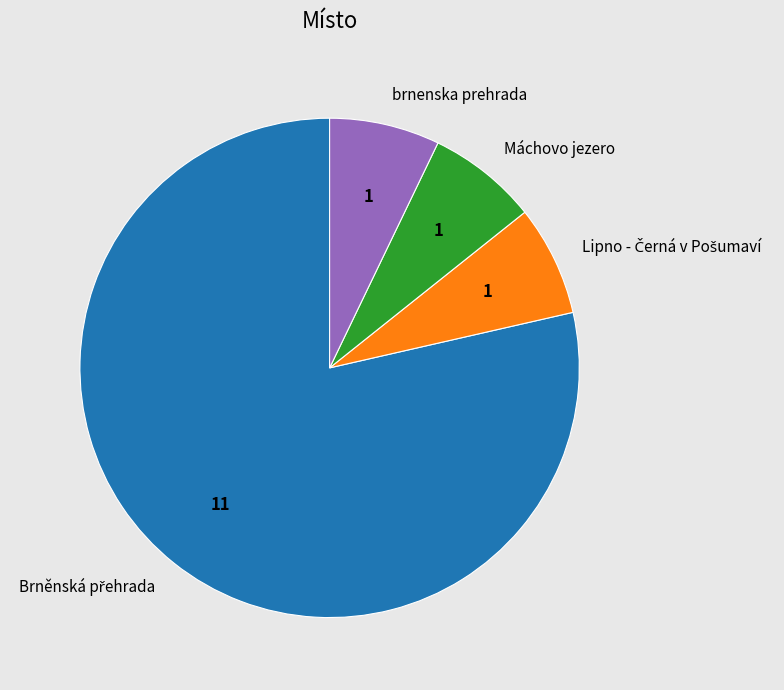

Does any single category account for the majority?

Yes